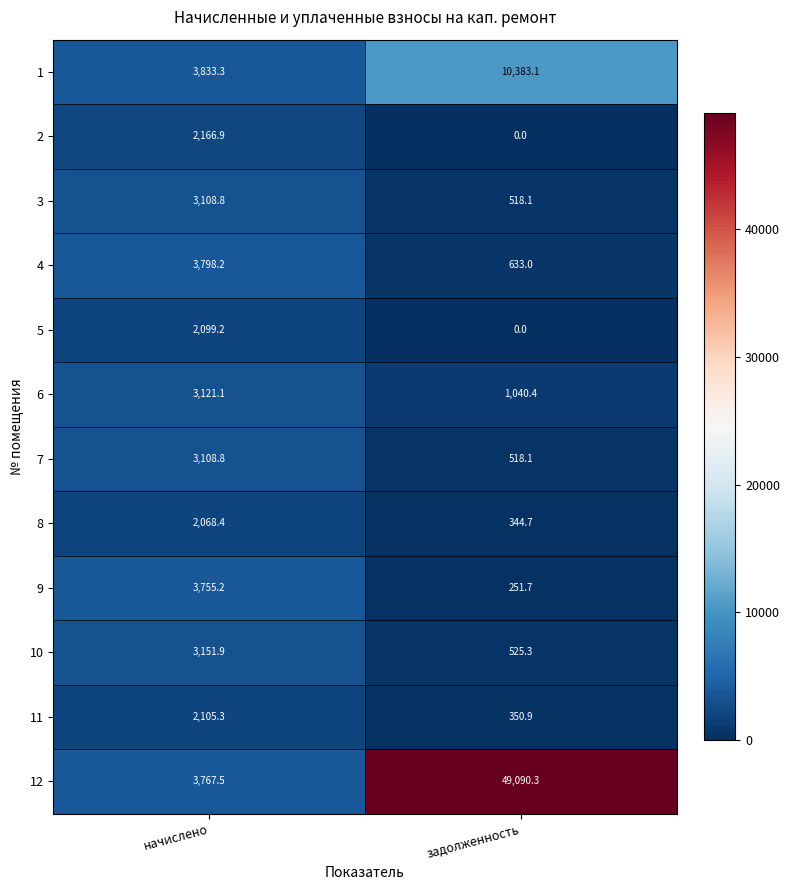

Rank the categories by 12 value from highest to lowest.

задолженность, начислено